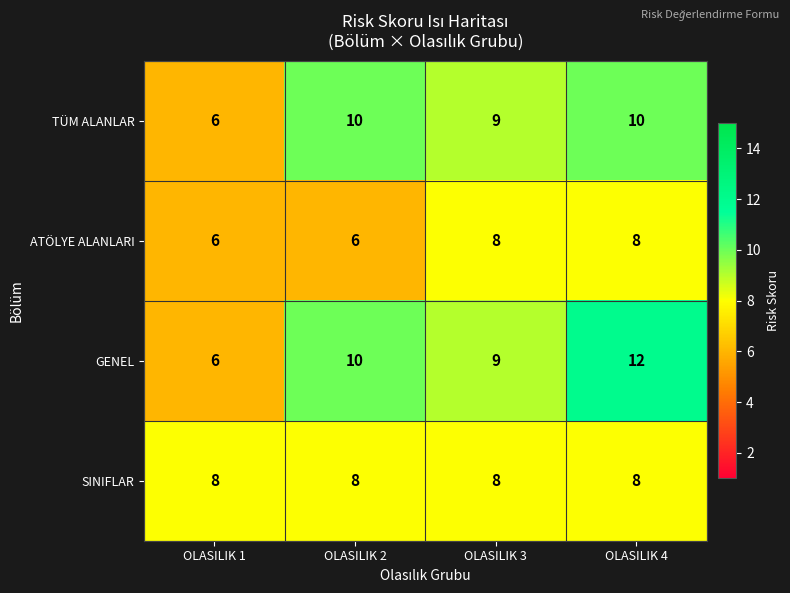

At which category does the chart reach its peak across all series?

OLASILIK 4